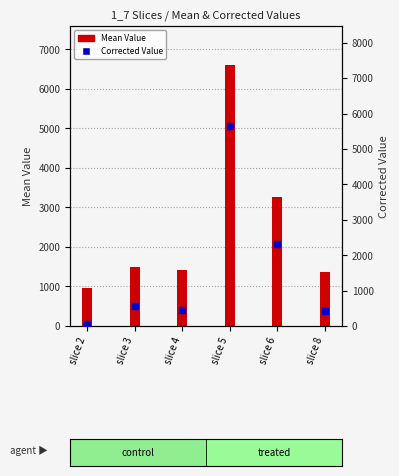

What is the total value across all series at slice 5?

12246.9